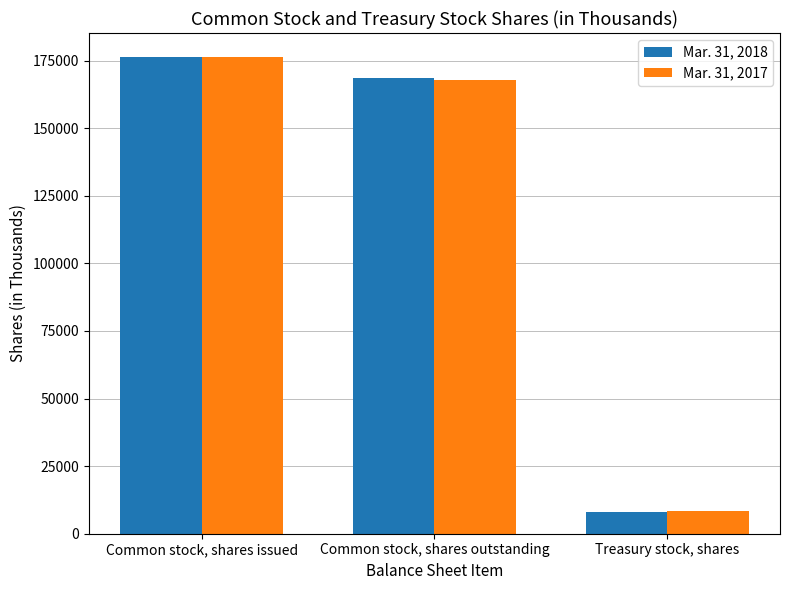

What is the minimum value shown in the chart?

7935